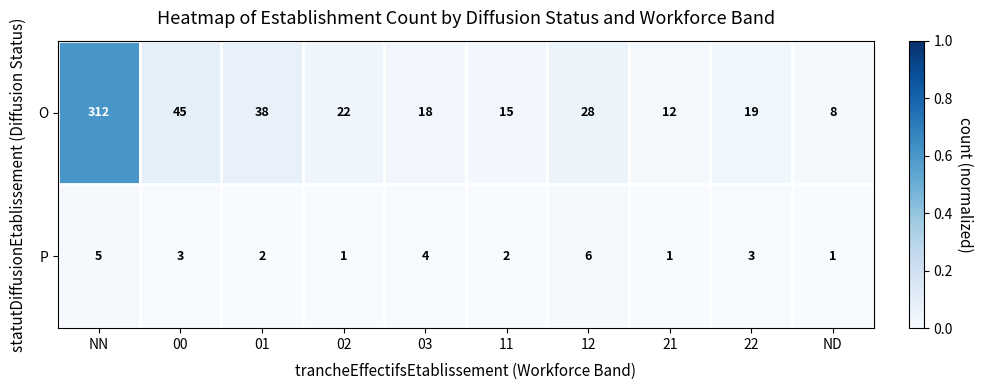

Which series has the widest spread of values?

O